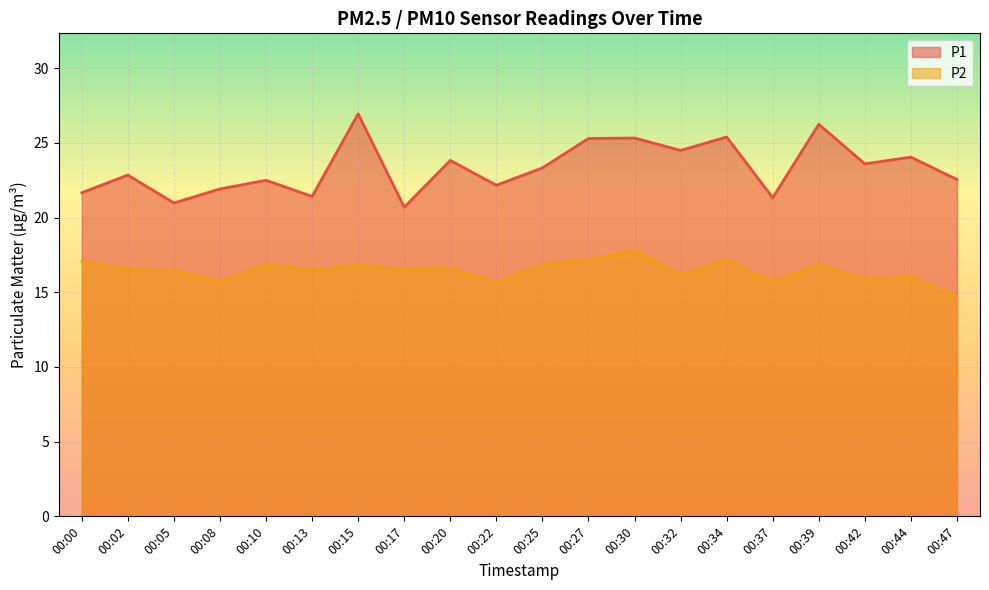

How many lines are shown in the chart?

2